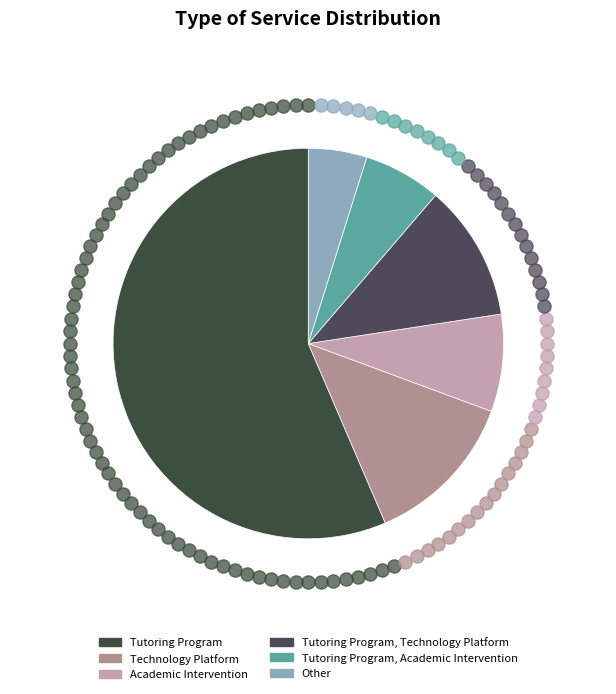

Count the number of slices in the pie.

6